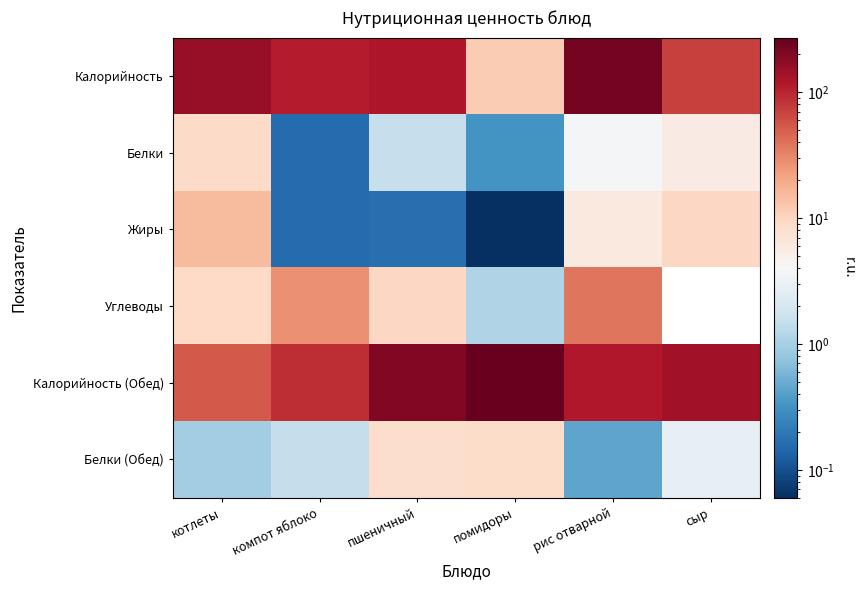

What is the greatest value displayed?

271.0